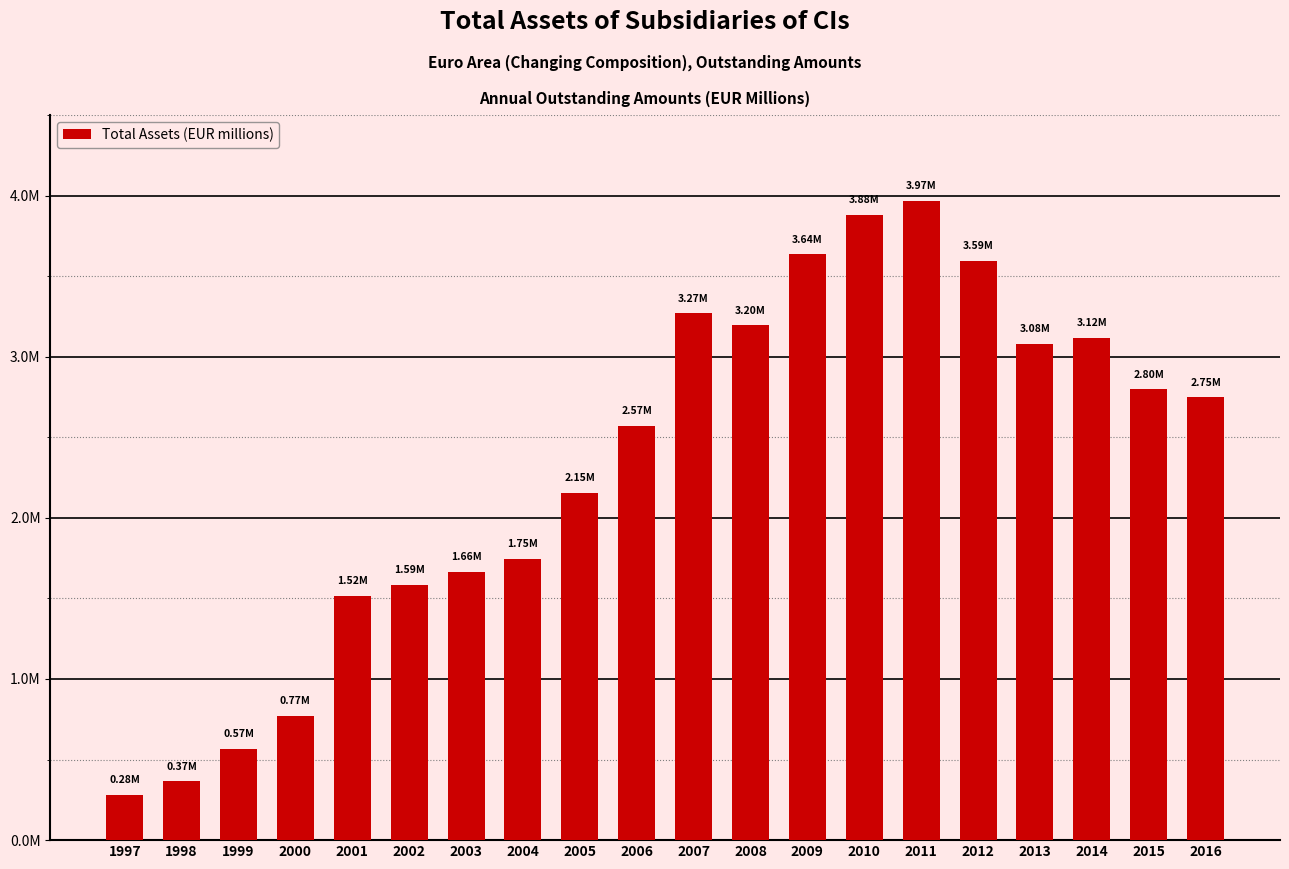

Rank the categories by value from lowest to highest.

1997, 1998, 1999, 2000, 2001, 2002, 2003, 2004, 2005, 2006, 2016, 2015, 2013, 2014, 2008, 2007, 2012, 2009, 2010, 2011